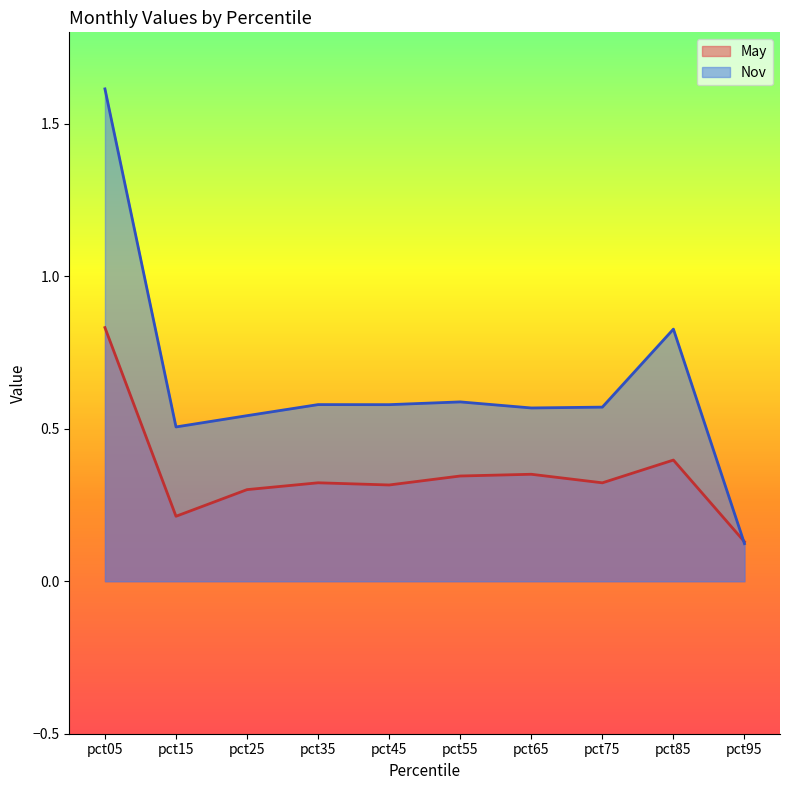

What are all the series names shown in the legend?

May, Nov